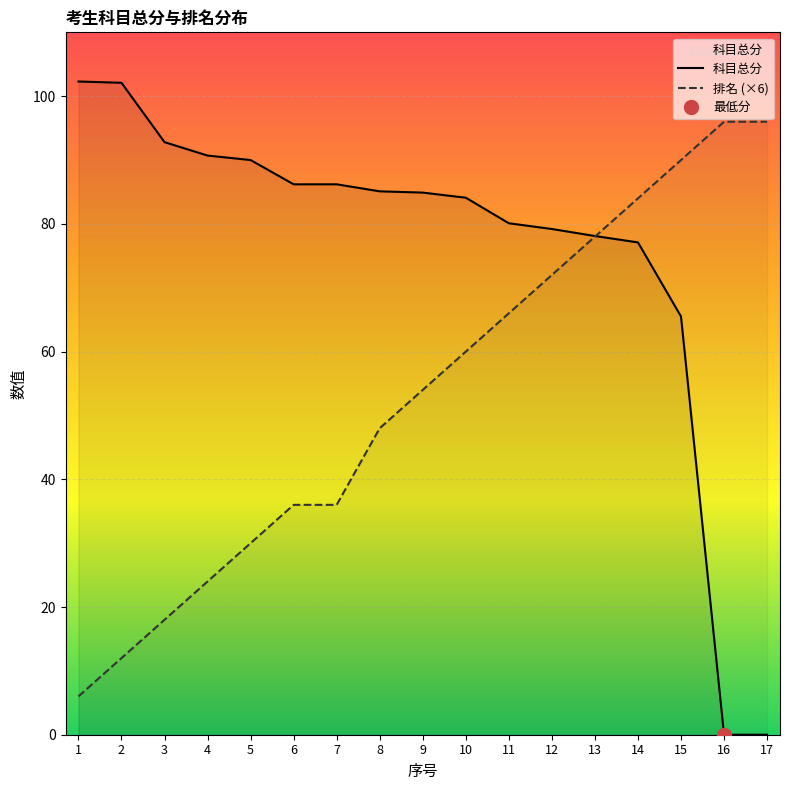

How many data points does each series have?

17